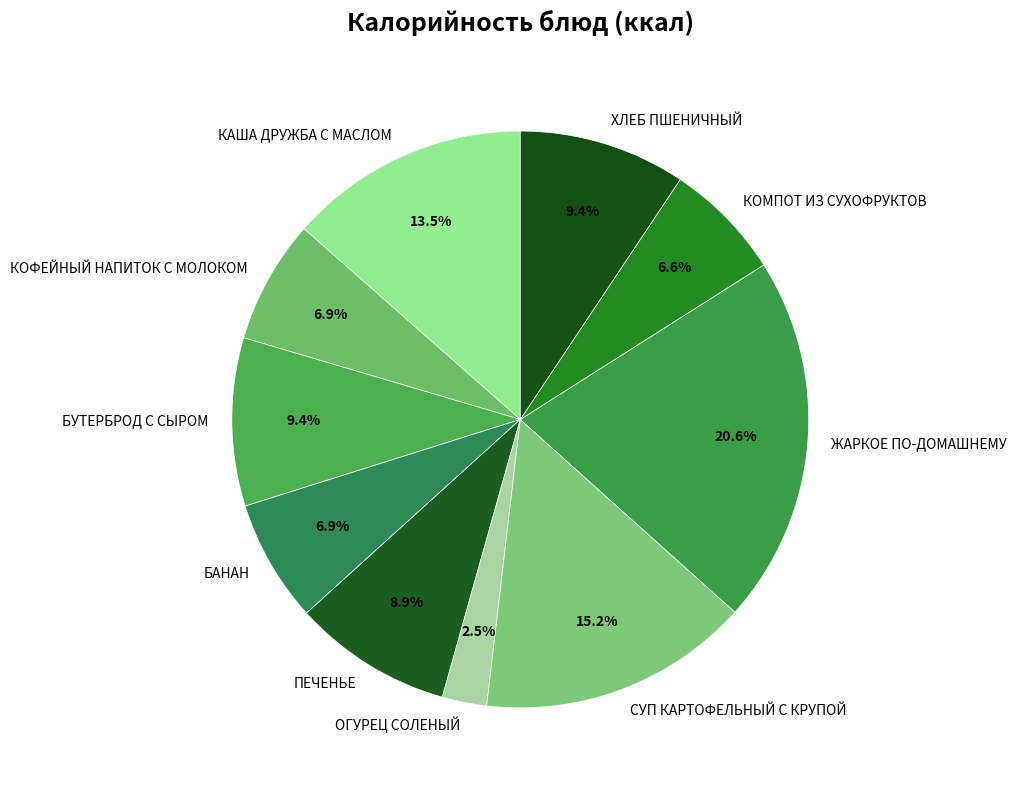

Approximately how many times larger is the value at СУП КАРТОФЕЛЬНЫЙ С КРУПОЙ compared to КАША ДРУЖБА С МАСЛОМ?

1.1